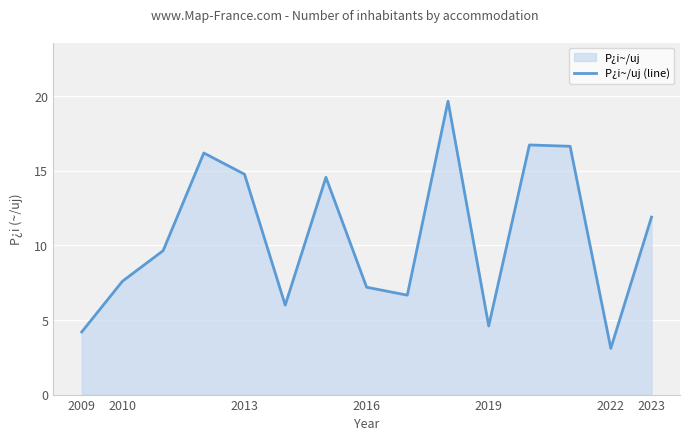

What is the difference between the maximum and minimum values?

16.6